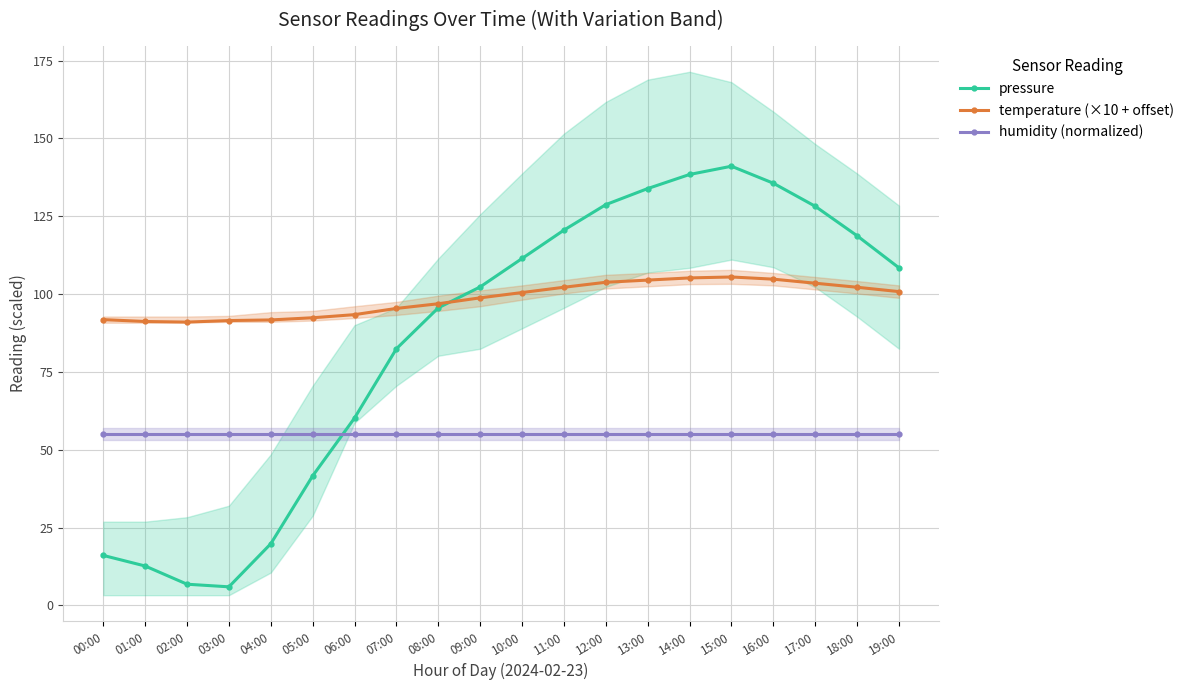

True or false: temperature (×10 + offset) and humidity (normalized) intersect in this chart.

False